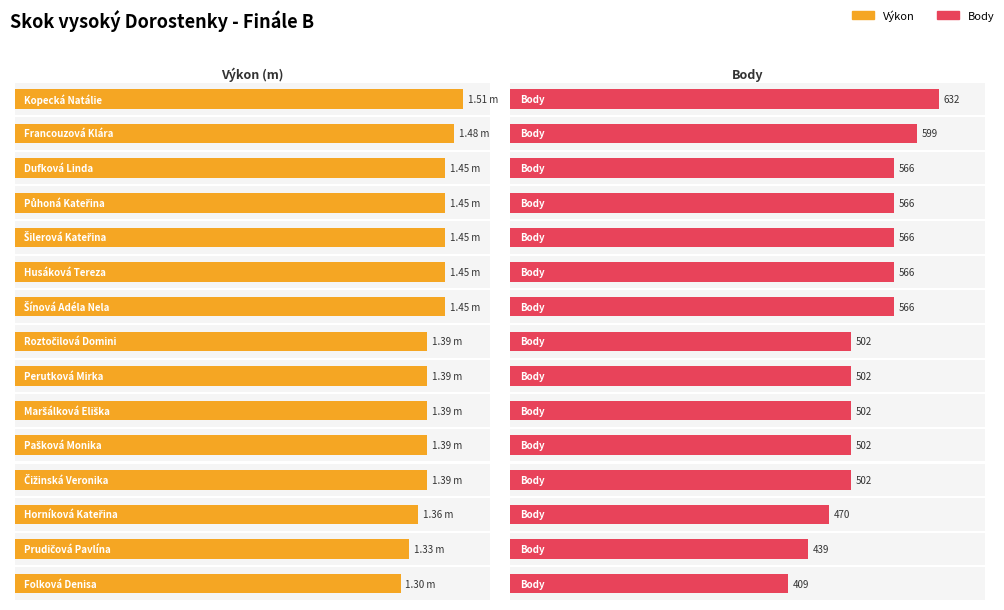

What is the difference between the second highest and minimum values in the Body series?

190.0